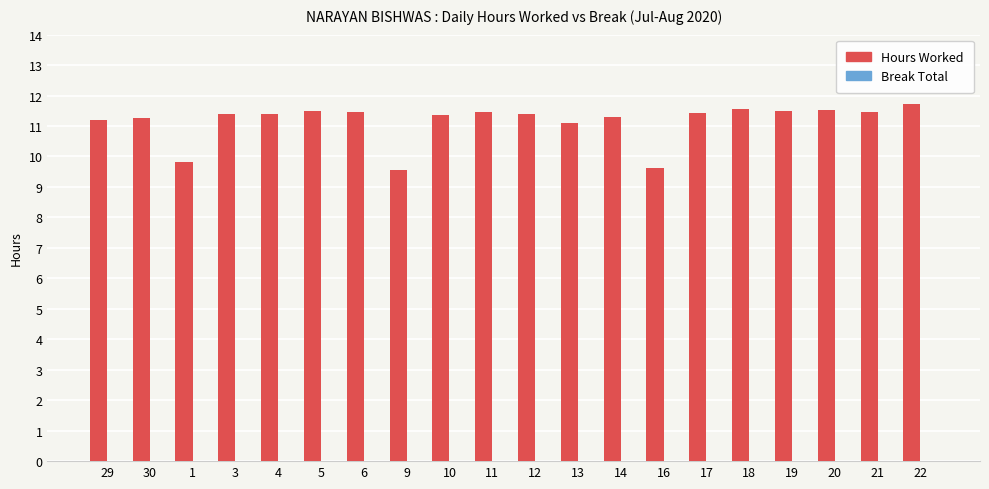

Read the value at 21.

11.5